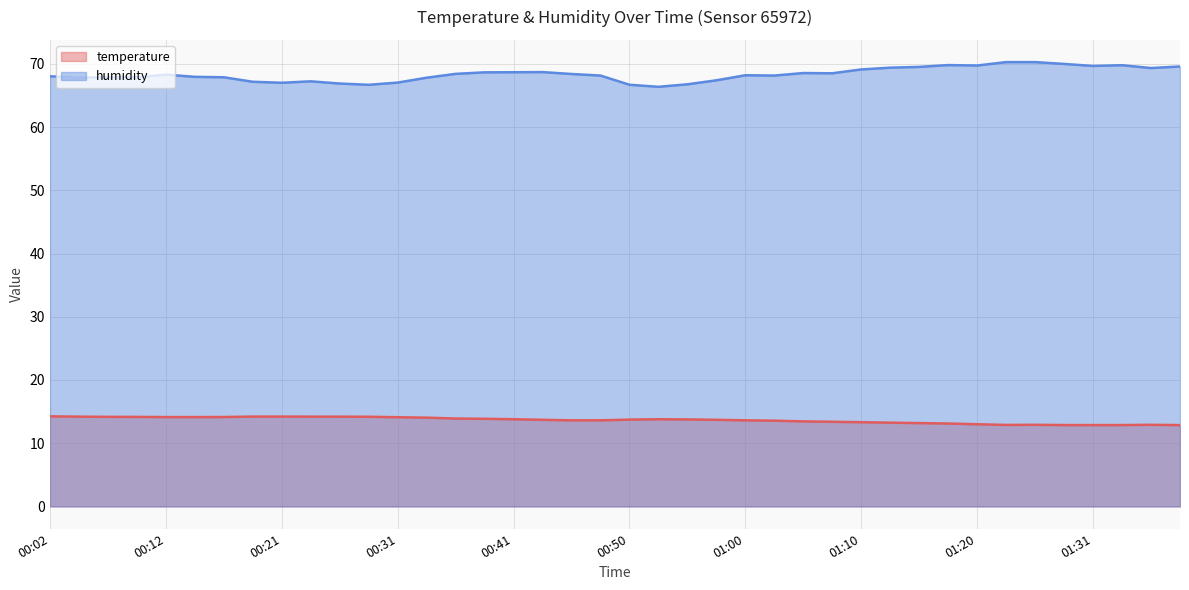

Reading left to right, what are all the values shown in this chart?

temperature: 00:02=14.2	00:04=14.2	00:07=14.2	00:09=14.2	00:12=14.1	00:14=14.1	00:16=14.1	00:19=14.2	00:21=14.2	00:24=14.2	00:26=14.2	00:29=14.2	00:31=14.1	00:33=14.0	00:36=13.9	00:38=13.9	00:41=13.8	00:43=13.7	00:46=13.6	00:48=13.6	00:50=13.7	00:53=13.8	00:55=13.8	00:58=13.7	01:00=13.6	01:03=13.6	01:05=13.4	01:08=13.4	01:10=13.3	01:13=13.2	01:15=13.2	01:18=13.1	01:20=13.0	01:23=12.9	01:26=12.9	01:28=12.9	01:31=12.9	01:33=12.9	01:35=12.9	01:38=12.9
humidity: 00:02=68.0	00:04=67.8	00:07=67.9	00:09=67.9	00:12=68.3	00:14=68.0	00:16=67.9	00:19=67.2	00:21=67.0	00:24=67.2	00:26=66.9	00:29=66.7	00:31=67.0	00:33=67.8	00:36=68.4	00:38=68.7	00:41=68.7	00:43=68.7	00:46=68.4	00:48=68.2	00:50=66.7	00:53=66.4	00:55=66.8	00:58=67.4	01:00=68.2	01:03=68.2	01:05=68.5	01:08=68.5	01:10=69.1	01:13=69.4	01:15=69.5	01:18=69.8	01:20=69.7	01:23=70.3	01:26=70.3	01:28=70.0	01:31=69.7	01:33=69.8	01:35=69.3	01:38=69.6